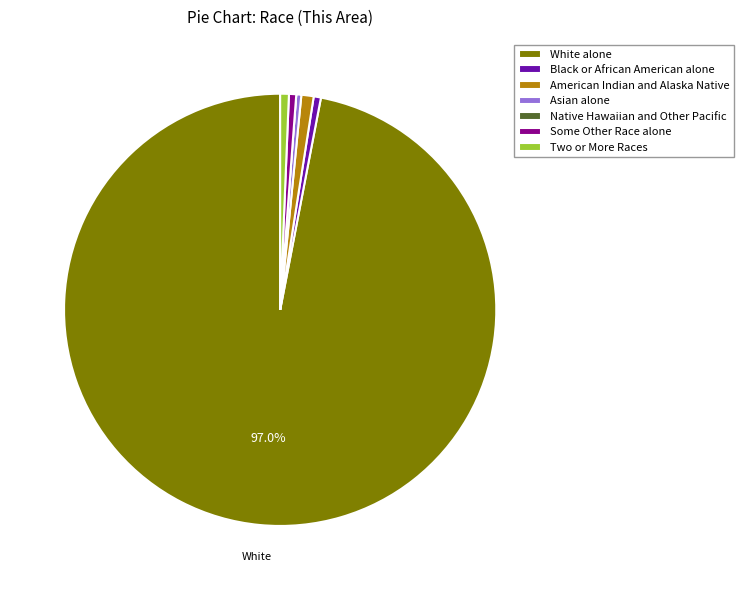

Which category accounts for the majority?

White alone